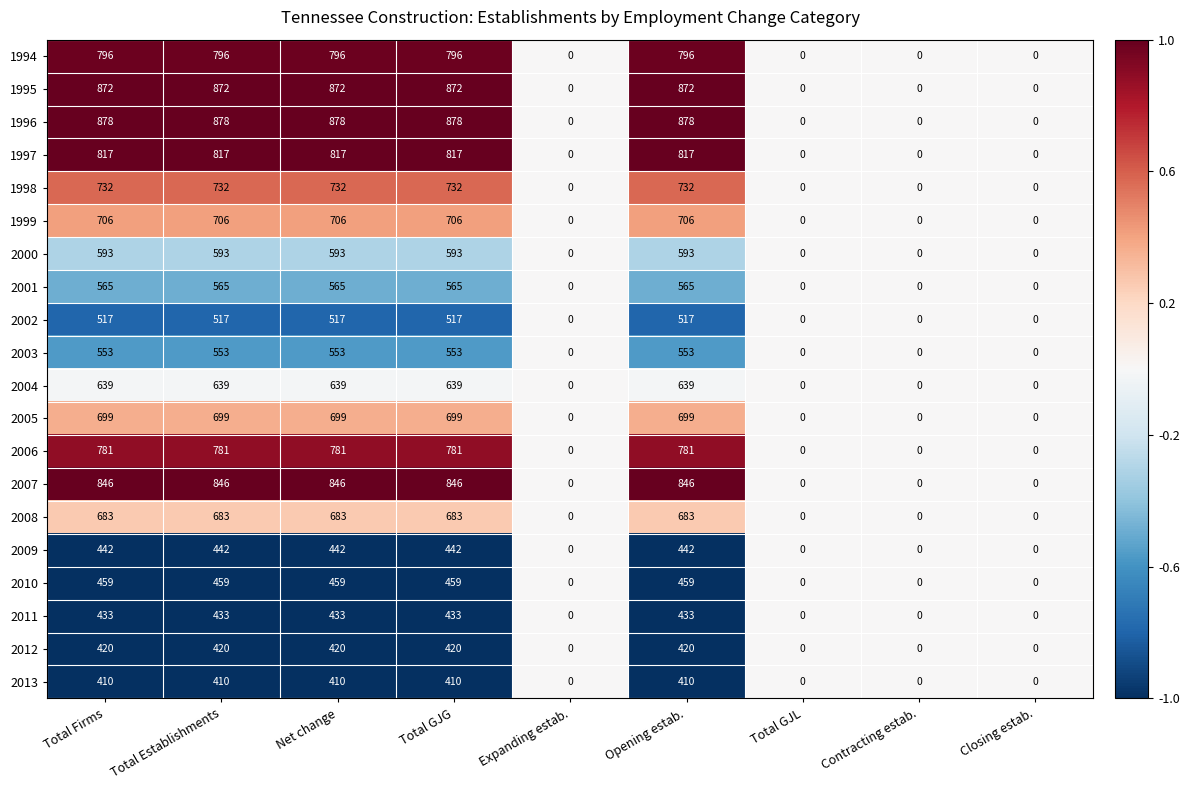

What is the total value across all series at Net change?

12841